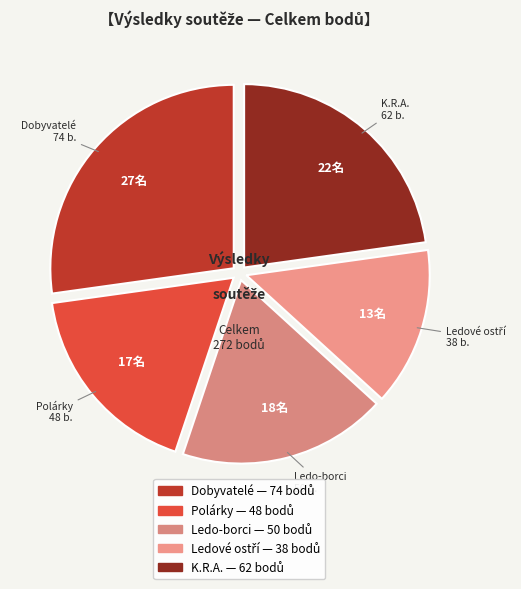

The Dobyvatelé slice represents 14% of the pie. True or false?

False